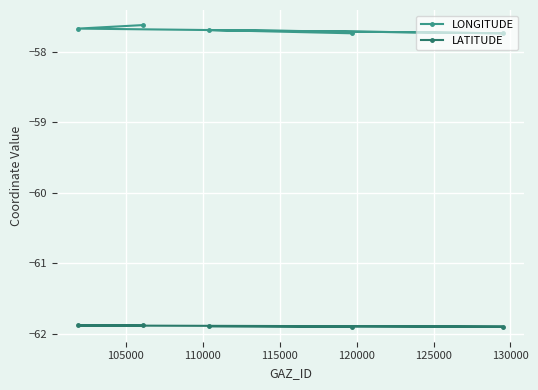

How many series are shown in this chart?

2